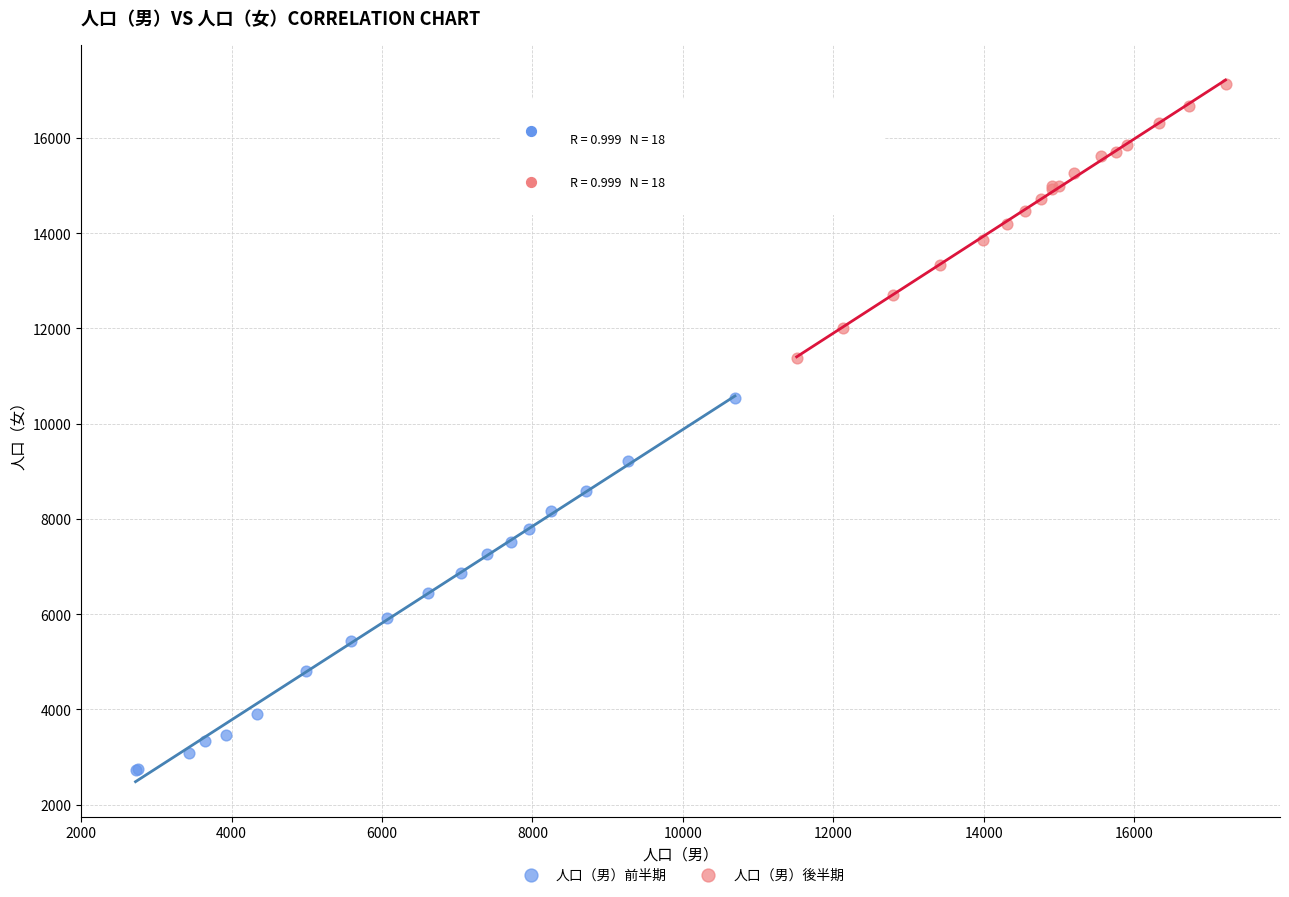

Which series has the largest Y range (max minus min)?

人口（男）前半期